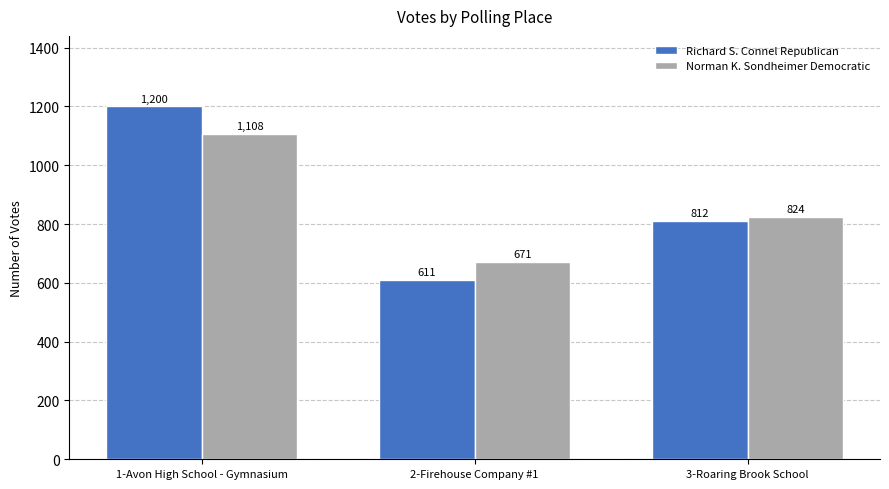

Which series has the largest total across all categories?

Richard S. Connel Republican